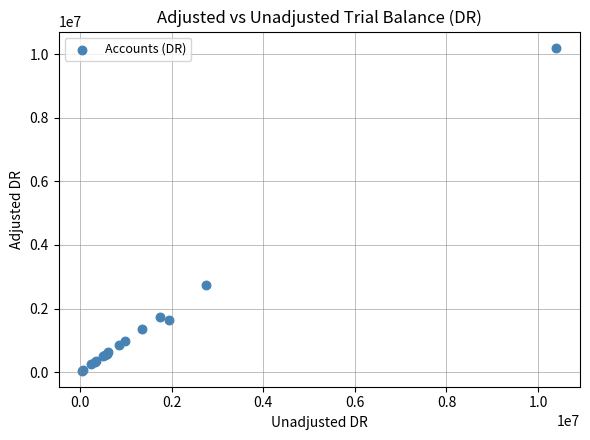

What Y value in the scatter plot is closest to 5125531?

2750000